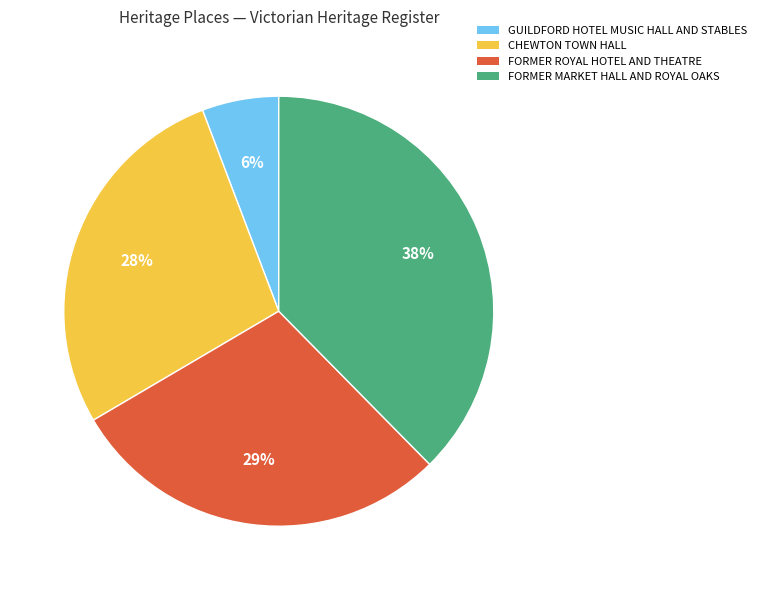

Combined, do GUILDFORD HOTEL MUSIC HALL AND STABLES and CHEWTON TOWN HALL account for over 50%?

No